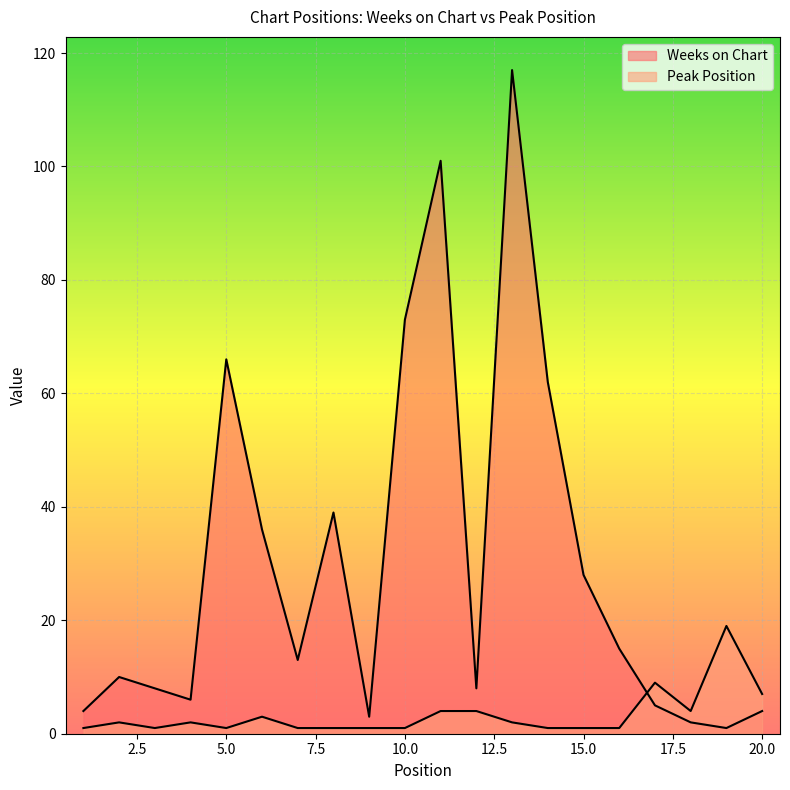

Which series has the largest total across all categories?

Weeks on Chart